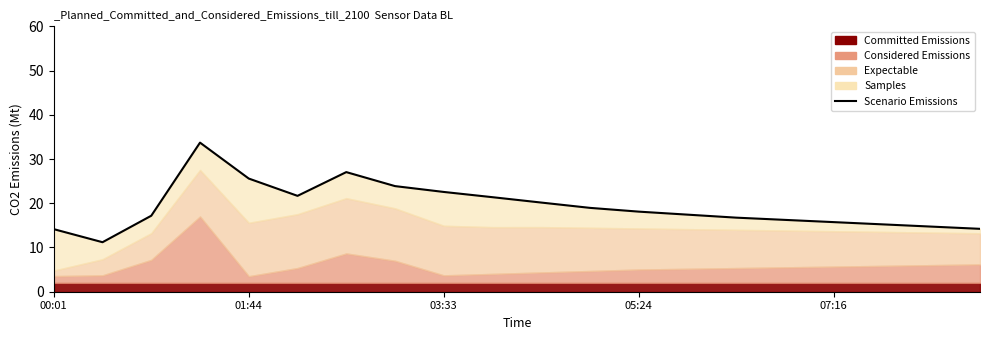

What position from the left is 14?

15